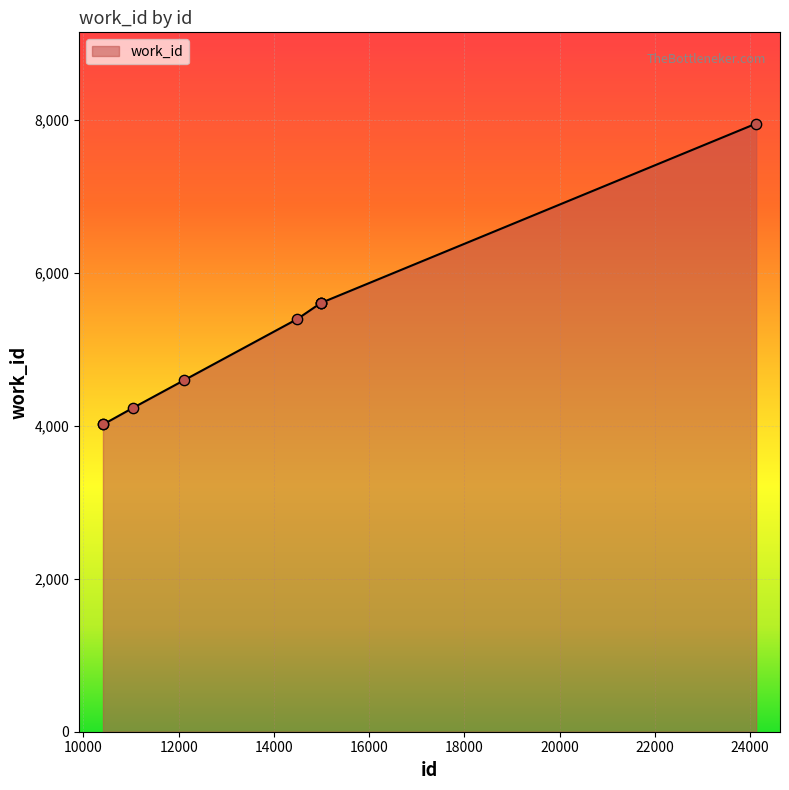

What is the difference between the maximum and minimum values?

3937